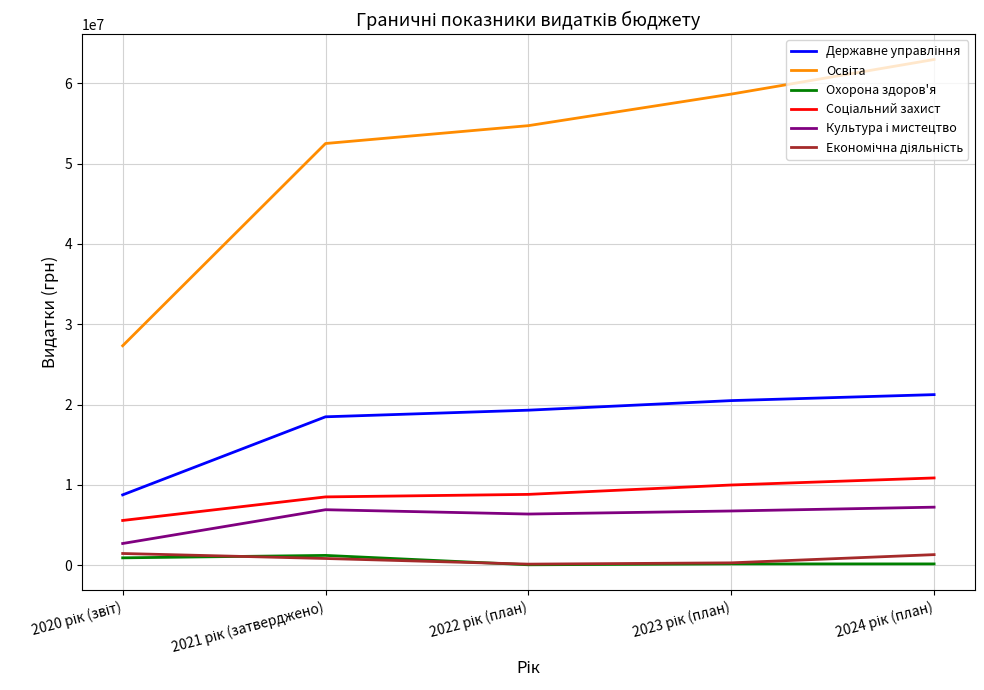

What are all the series names shown in the legend?

Державне управління, Освіта, Охорона здоров'я, Соціальний захист, Культура і мистецтво, Економічна діяльність